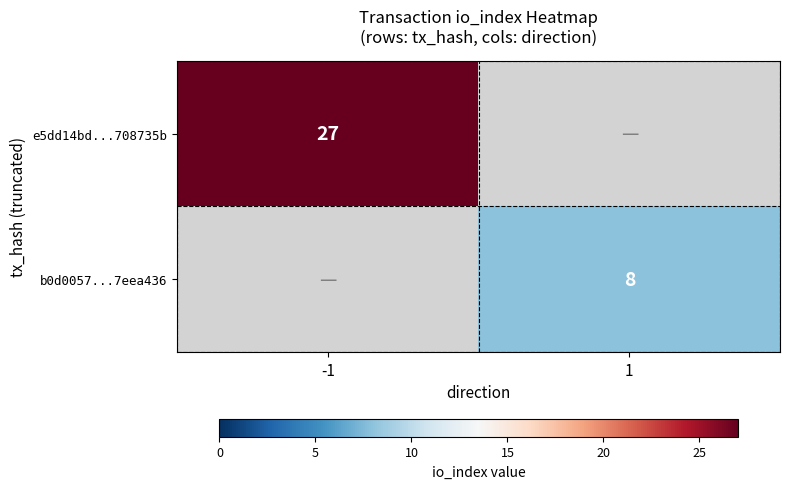

Is it true that e5dd14bd...708735b equals 35 at -1?

False